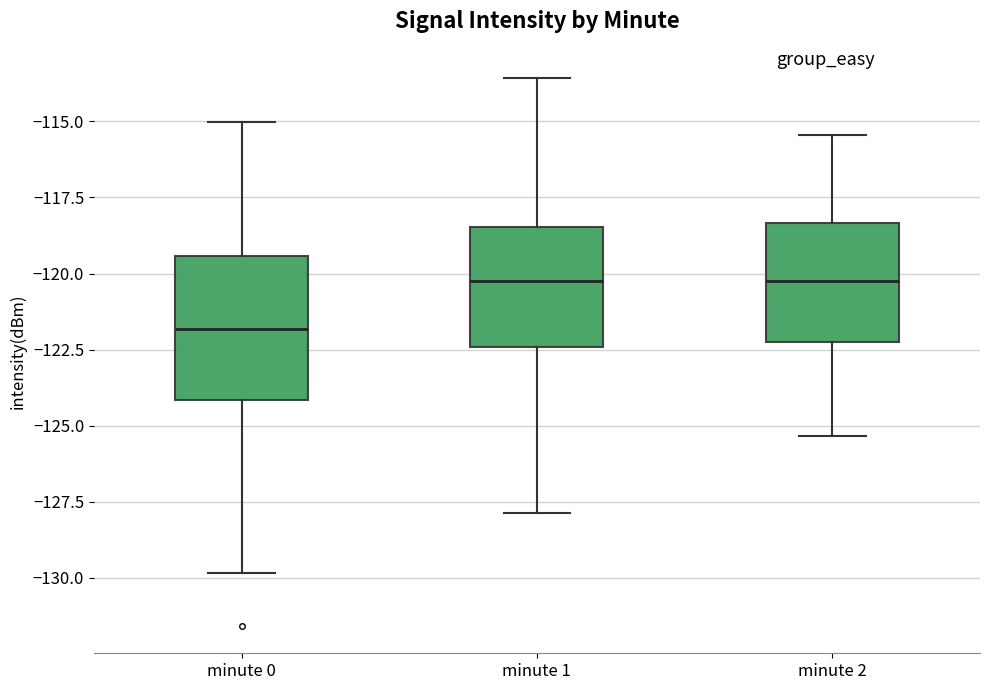

Which box is the tallest, from its lower edge to its upper edge?

minute 0